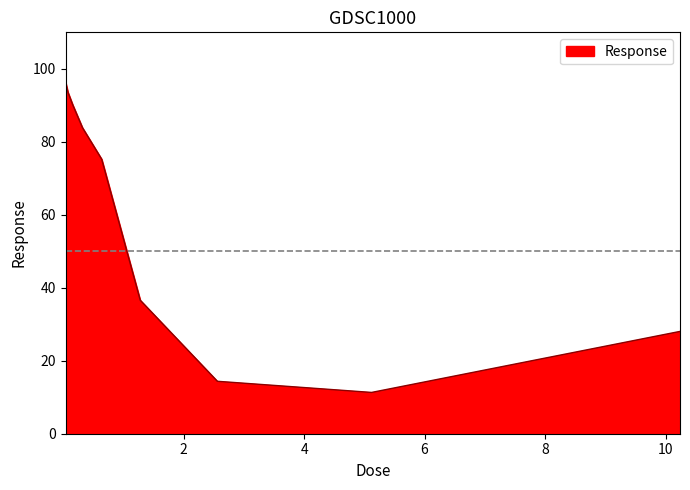

What is the difference between the maximum and minimum values?

85.1